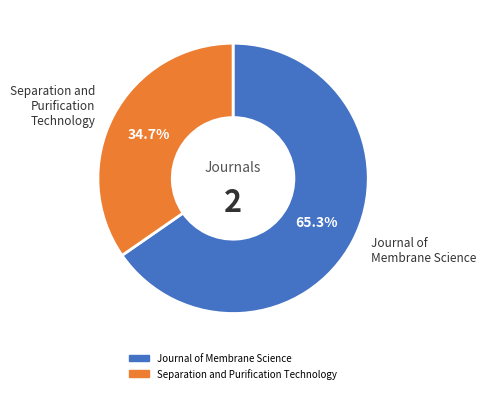

Does Separation and Purification Technology represent more than half of the total?

No